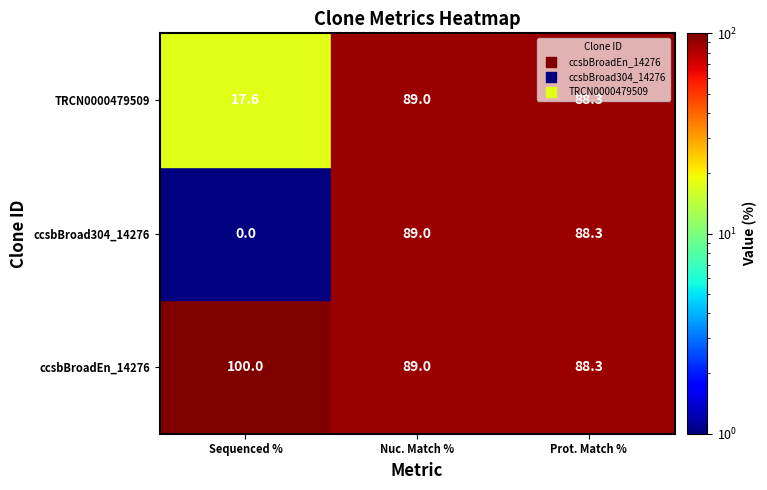

At which label does ccsbBroadEn_14276 reach its peak?

Sequenced %